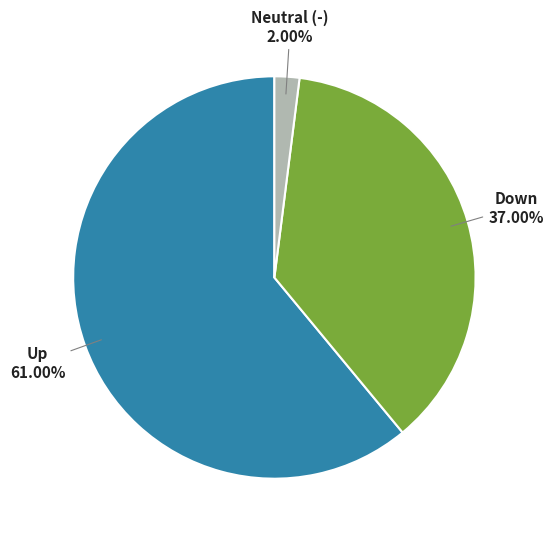

Count the number of slices in the pie.

3